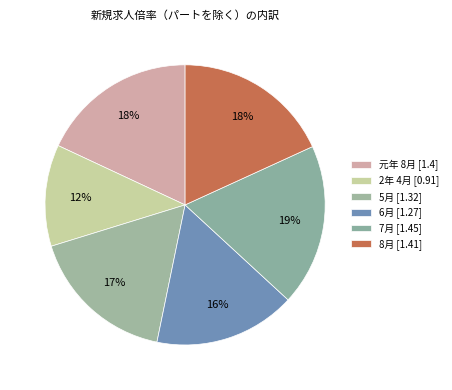

To the nearest percent, what is the combined percentage of 元年 8月 and 8月?

36%